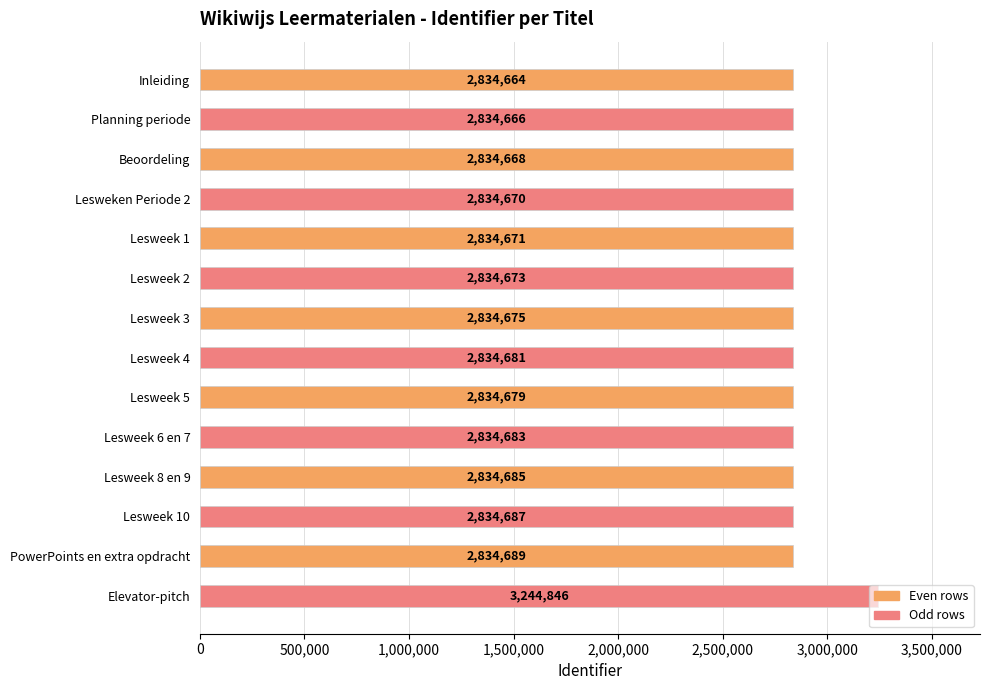

Rank the categories by value from lowest to highest.

Inleiding, Planning periode, Beoordeling, Lesweken Periode 2, Lesweek 1, Lesweek 2, Lesweek 3, Lesweek 5, Lesweek 4, Lesweek 6 en 7, Lesweek 8 en 9, Lesweek 10, PowerPoints en extra opdracht, Elevator-pitch